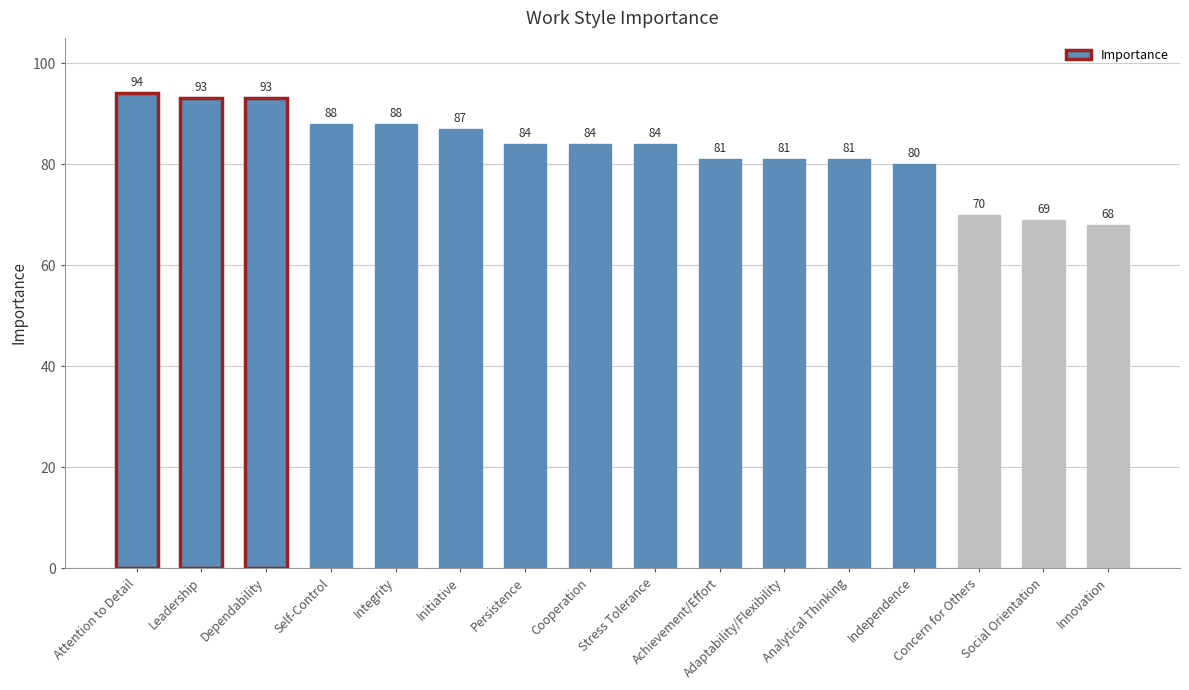

What is the label of the 15th bar from the right?

Leadership